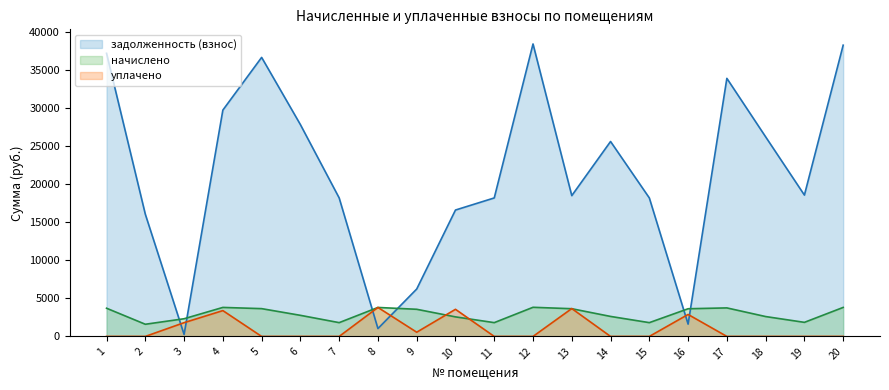

Where is начислено nearest to the value 2711?

6